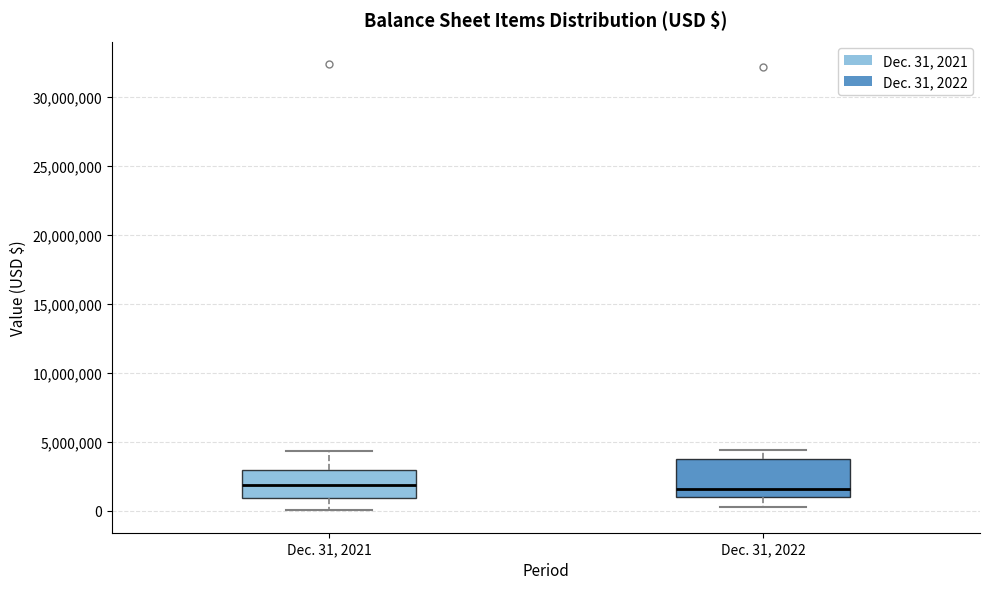

Comparing the boxes themselves (not the whiskers), which one is the tallest?

Dec. 31, 2022